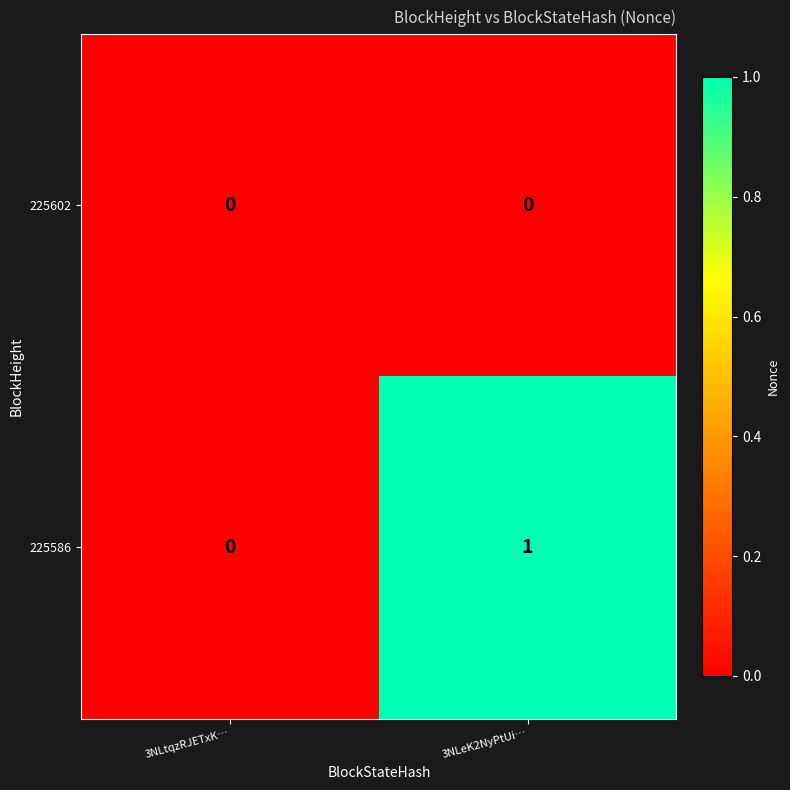

How many data points does each series have?

2